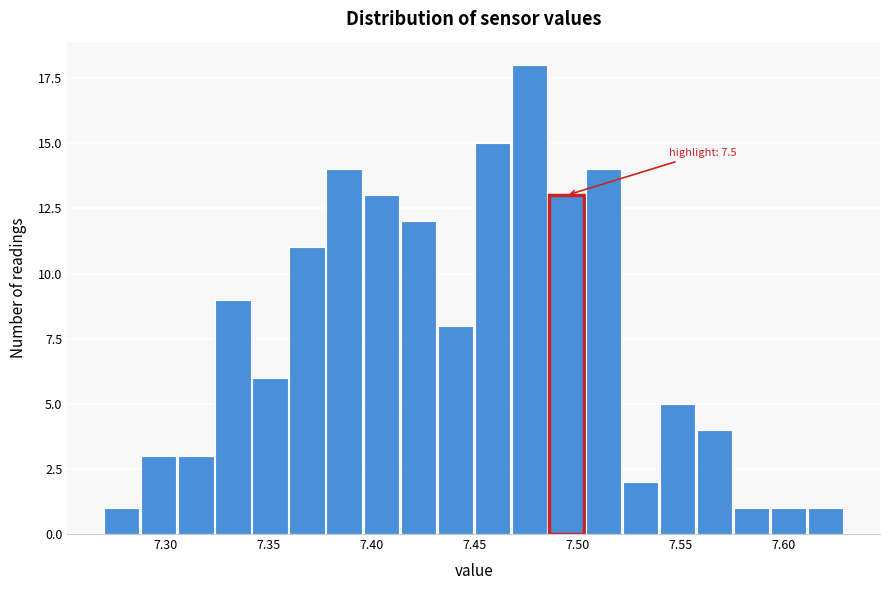

Around what value on the x-axis is the tallest bar? Give the approximate position of its centre, as read against the axis.

7.475